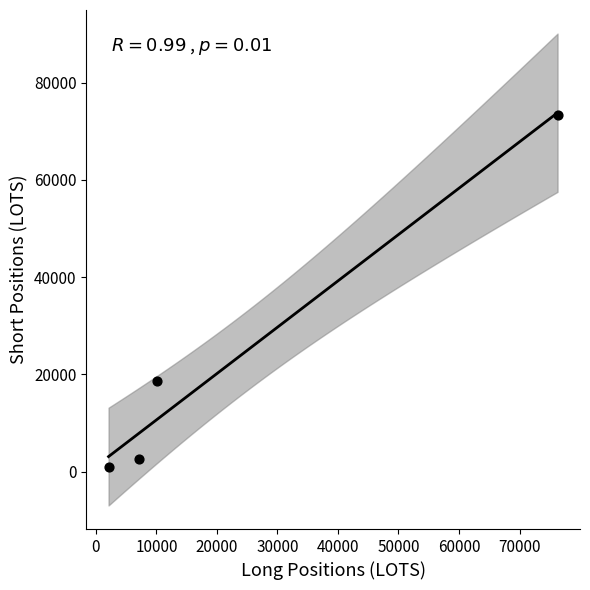

What is the range of X values (max minus min)?

74203.8